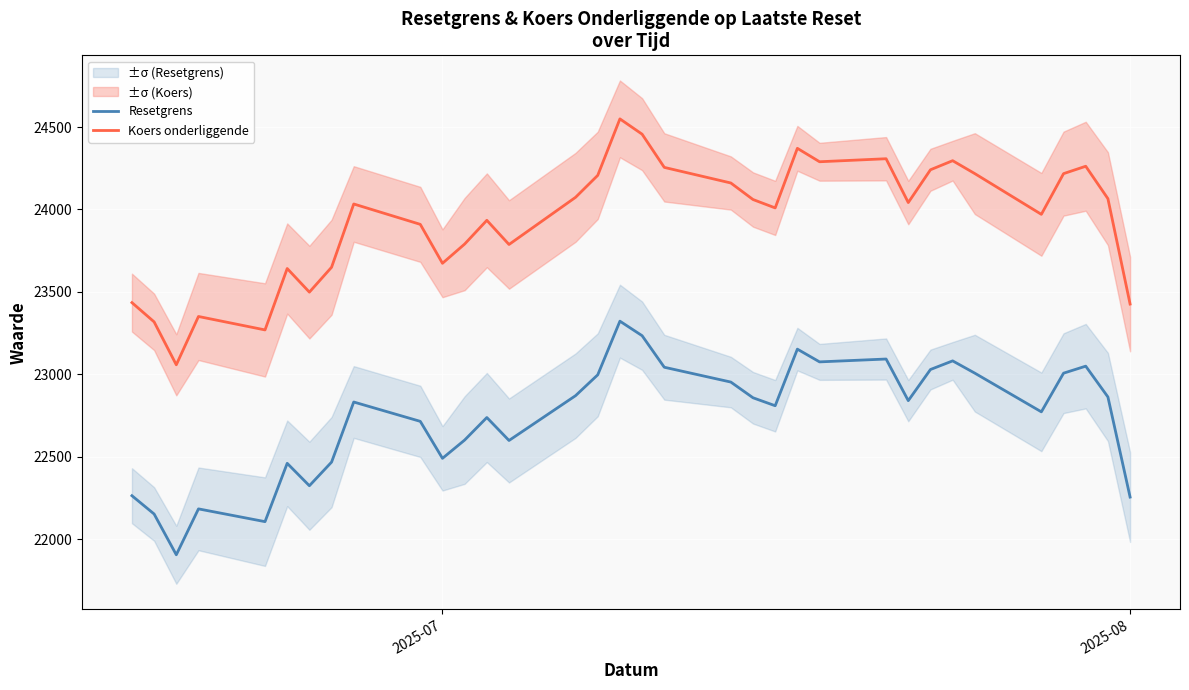

What is the minimum value for Koers onderliggende?

23057.4